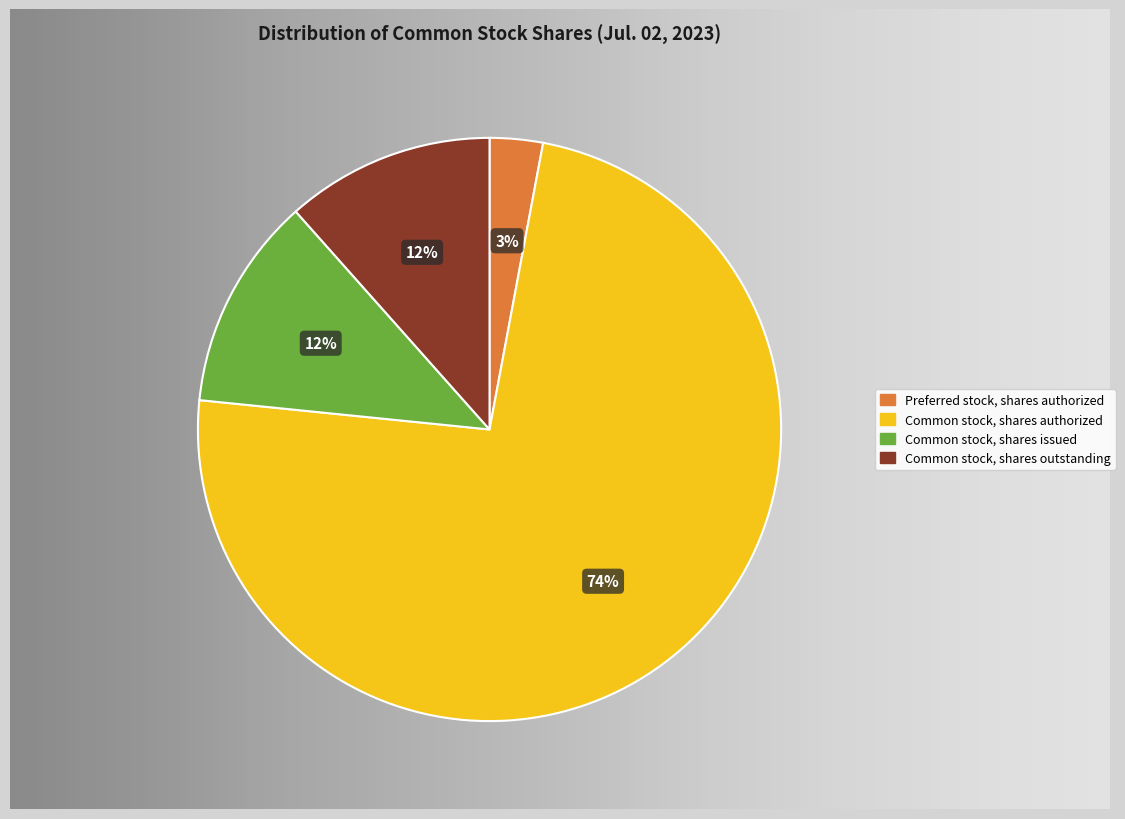

To the nearest percent, what is the difference between the Common stock, shares authorized and Preferred stock, shares authorized slice percentages?

71%